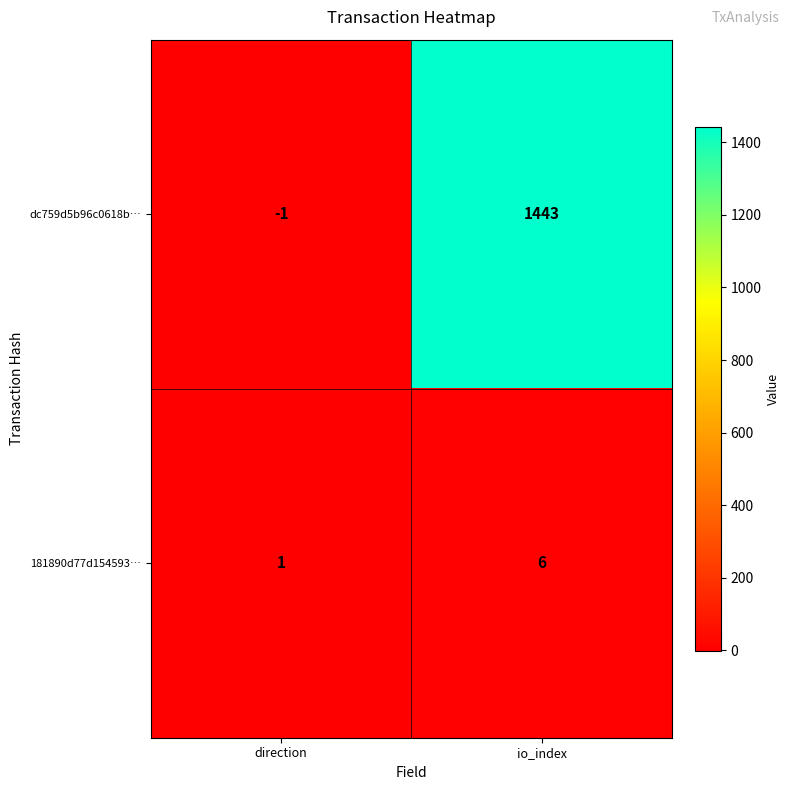

Count the number of data series in this chart.

2